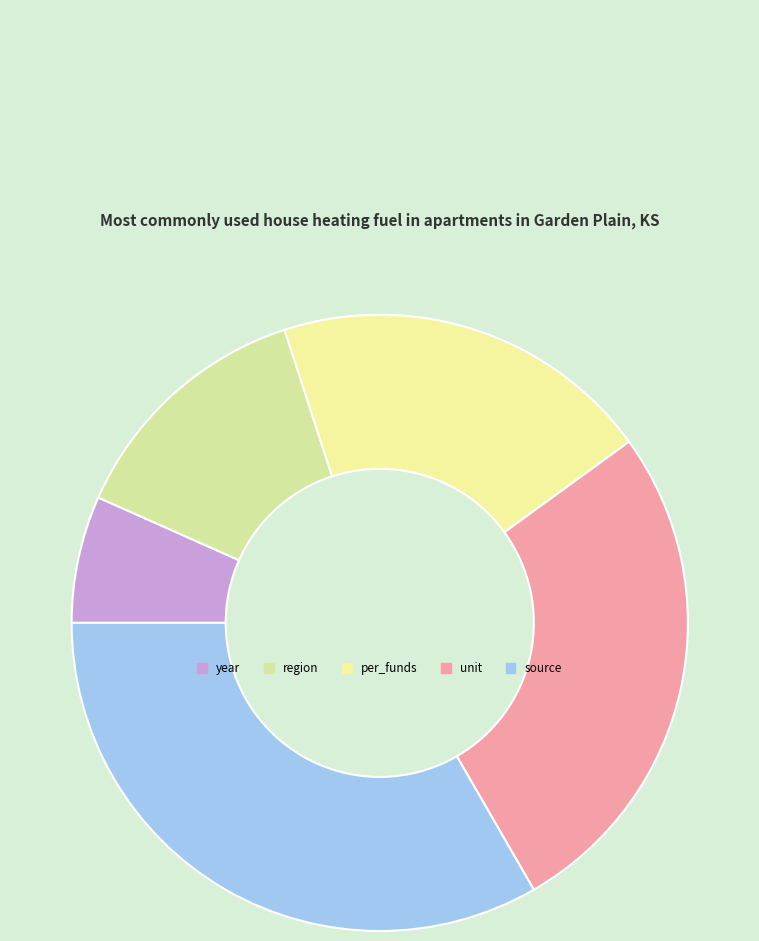

What is the largest slice in the pie chart?

source